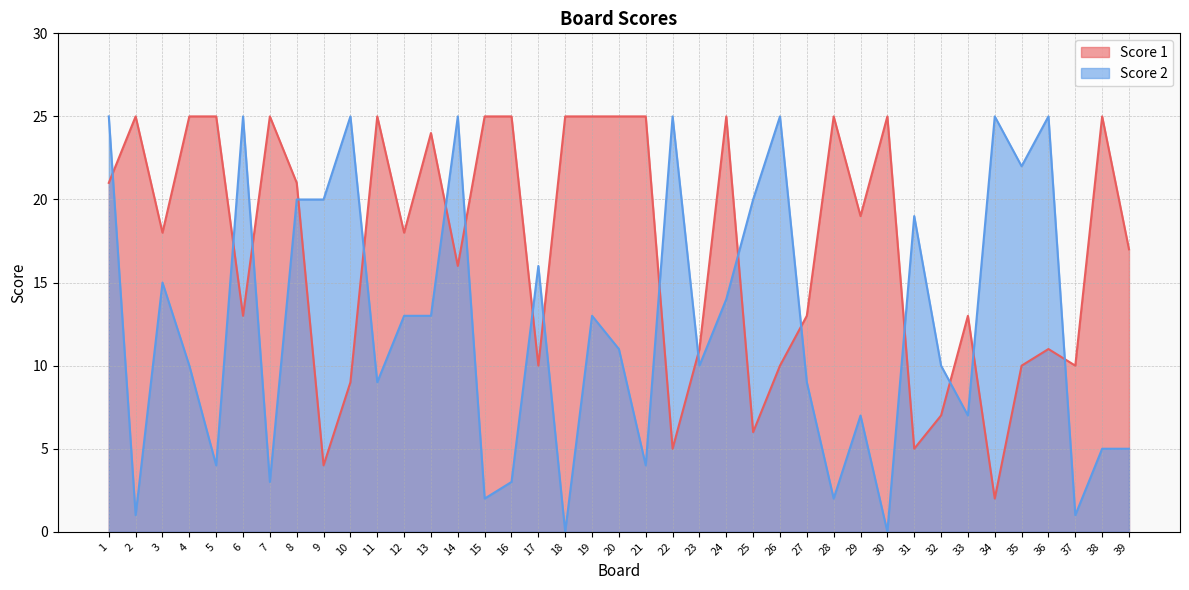

How many distinct data groups are displayed?

2